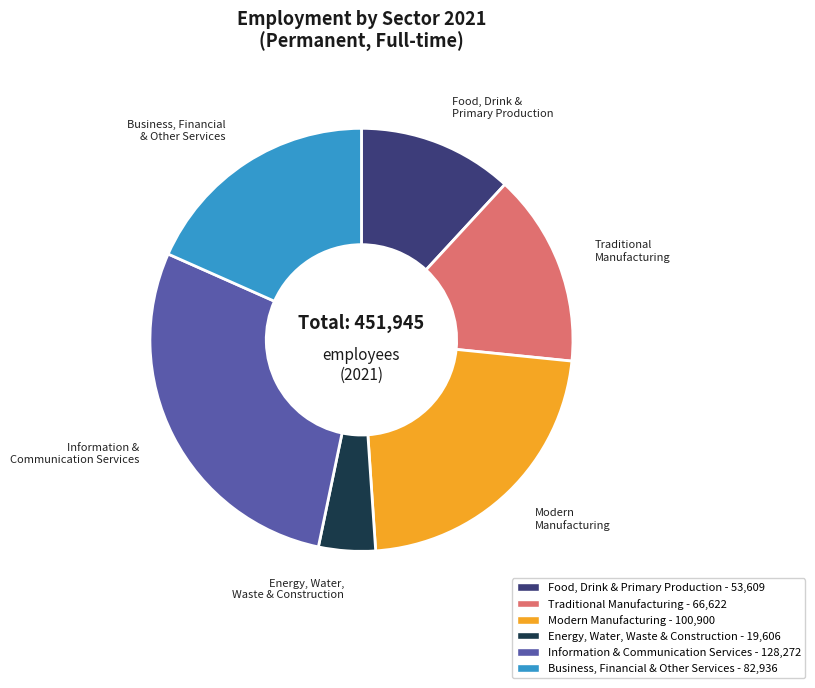

Do Modern Manufacturing and Food, Drink & Primary Production together represent more than half of the pie?

No